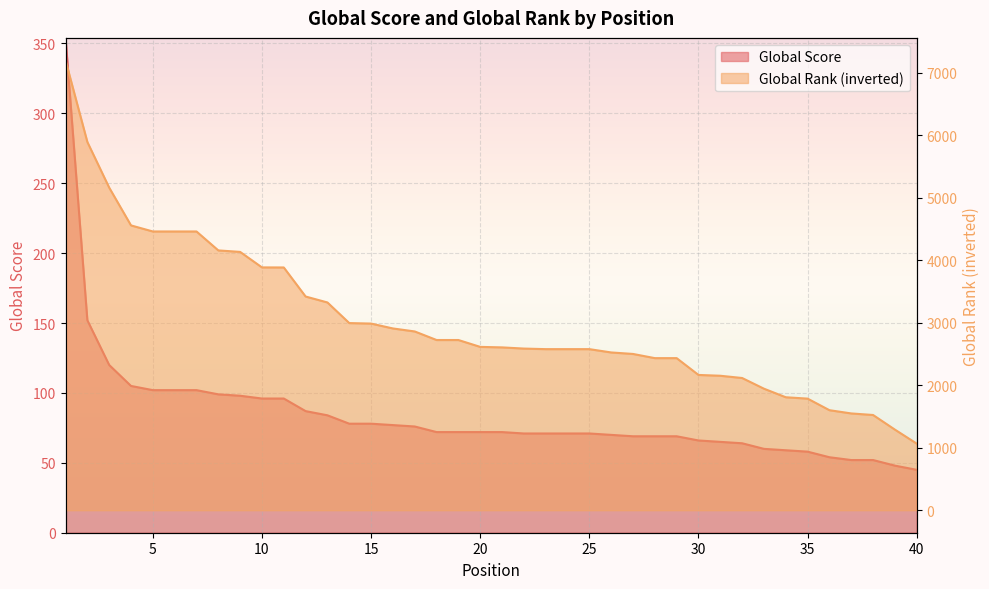

True or false: Global Score and Global Rank intersect in this chart.

False